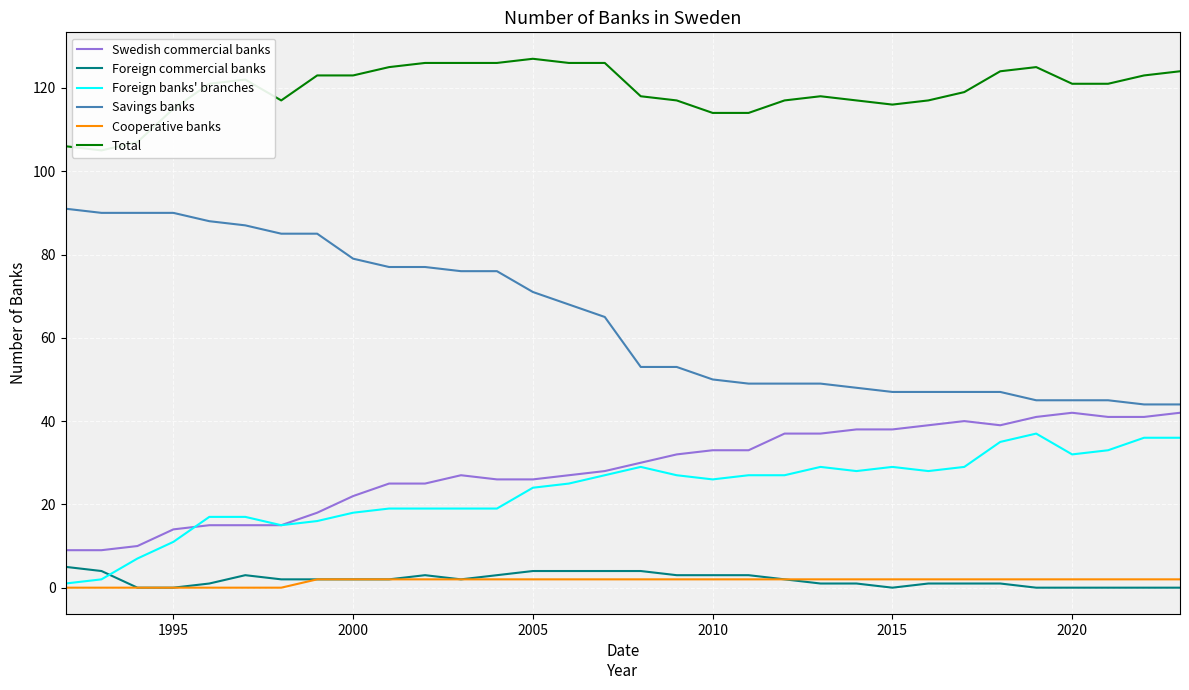

True or false: Swedish commercial banks and Cooperative banks cross at least once.

False